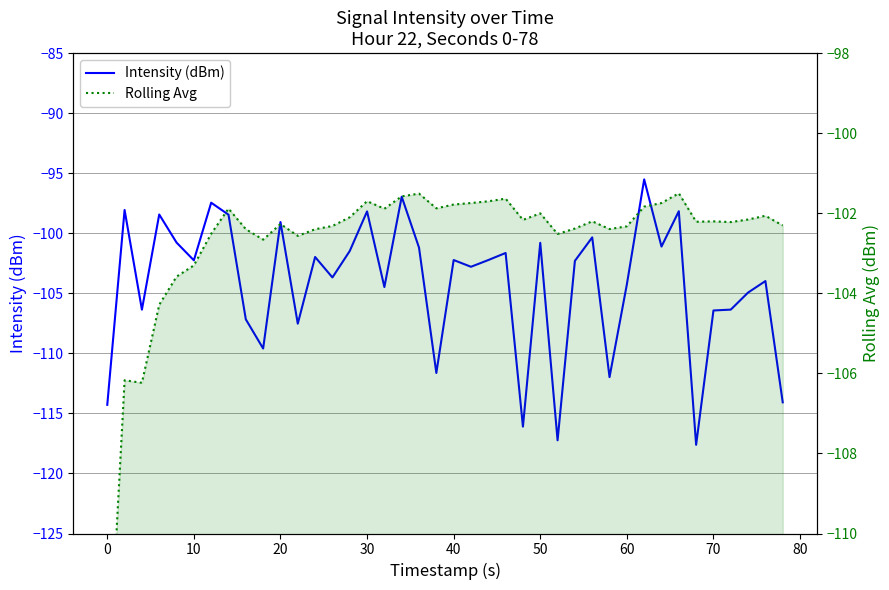

True or false: Intensity (dBm) has a value of -32.7 at 14.

False